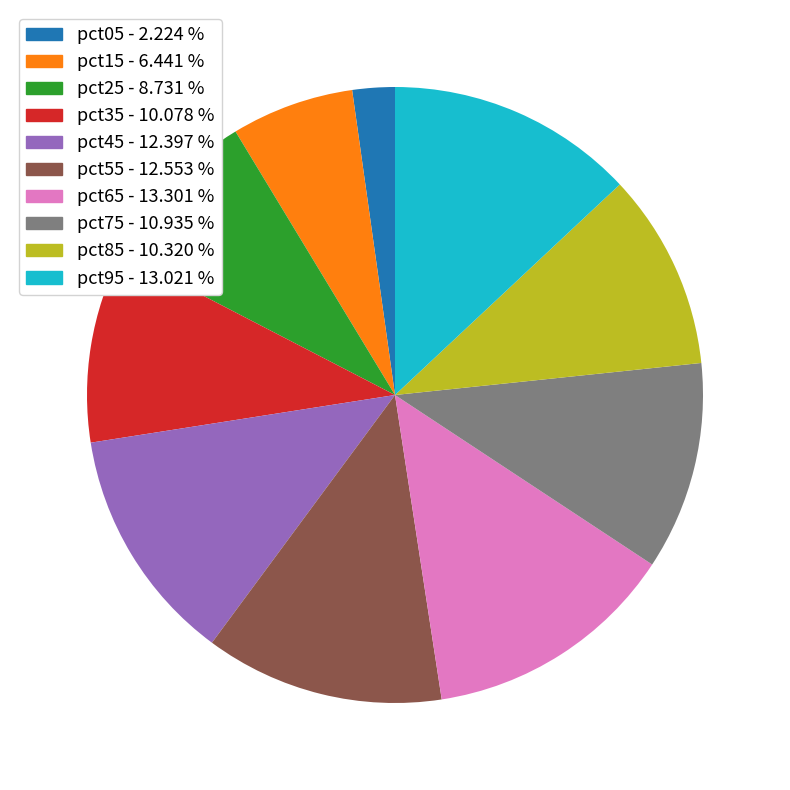

Between pct55 and pct85, which is larger?

pct55